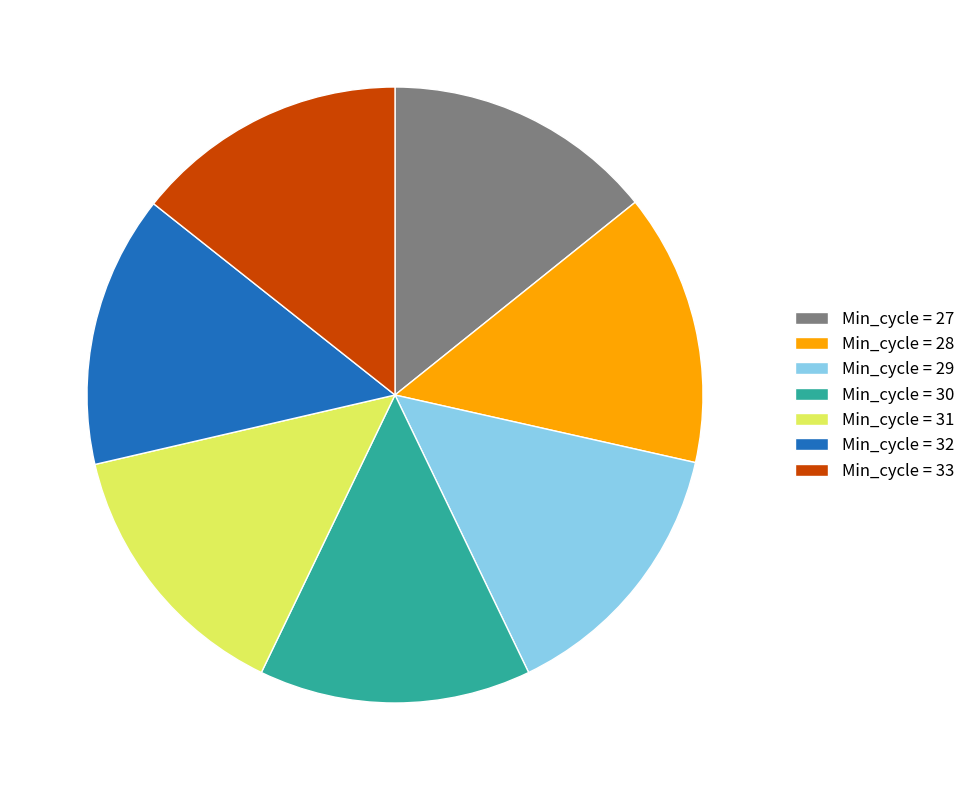

Count the number of slices in the pie.

7